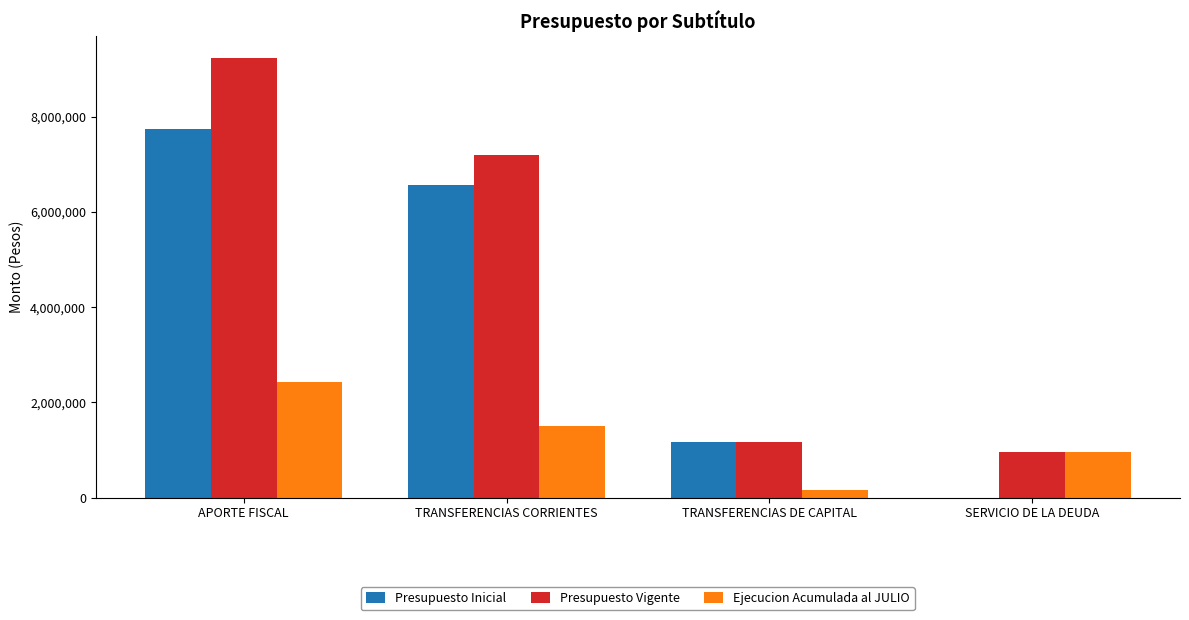

Reading right to left, what are all the values shown in this chart?

Presupuesto Inicial: 10	1163933	6568412	7732345
Presupuesto Vigente: 958943	1163933	7184104	9225629
Ejecucion Acumulada al JULIO: 957818	157596	1503167	2420957